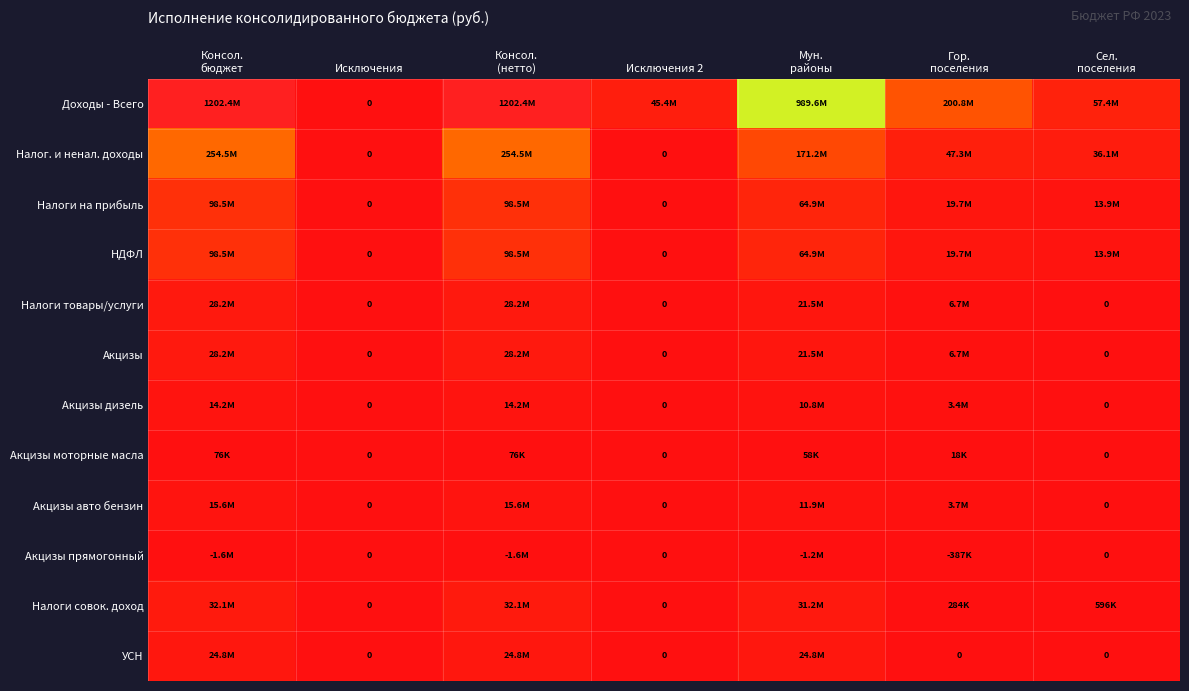

What is the difference between the Налоги товары/услуги values at Консол. (нетто) and Гор. поселения?

21520080.3